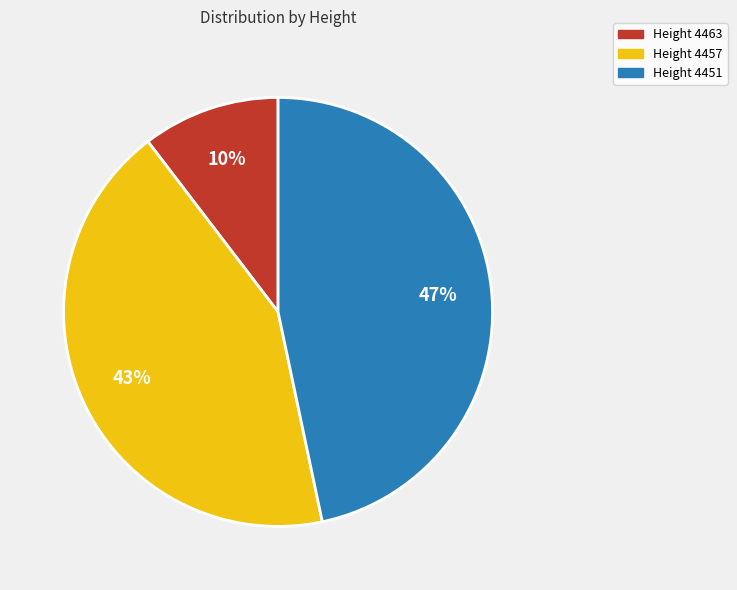

True or false: Height 4451 accounts for 33% of the total.

False